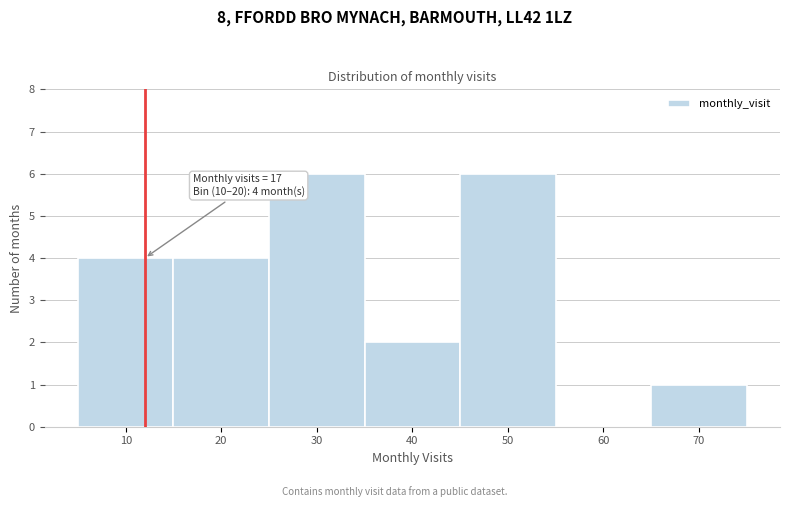

Reading left to right, what are all the values shown in this chart?

10=4	20=4	30=6	40=2	50=6	60=0	70=1